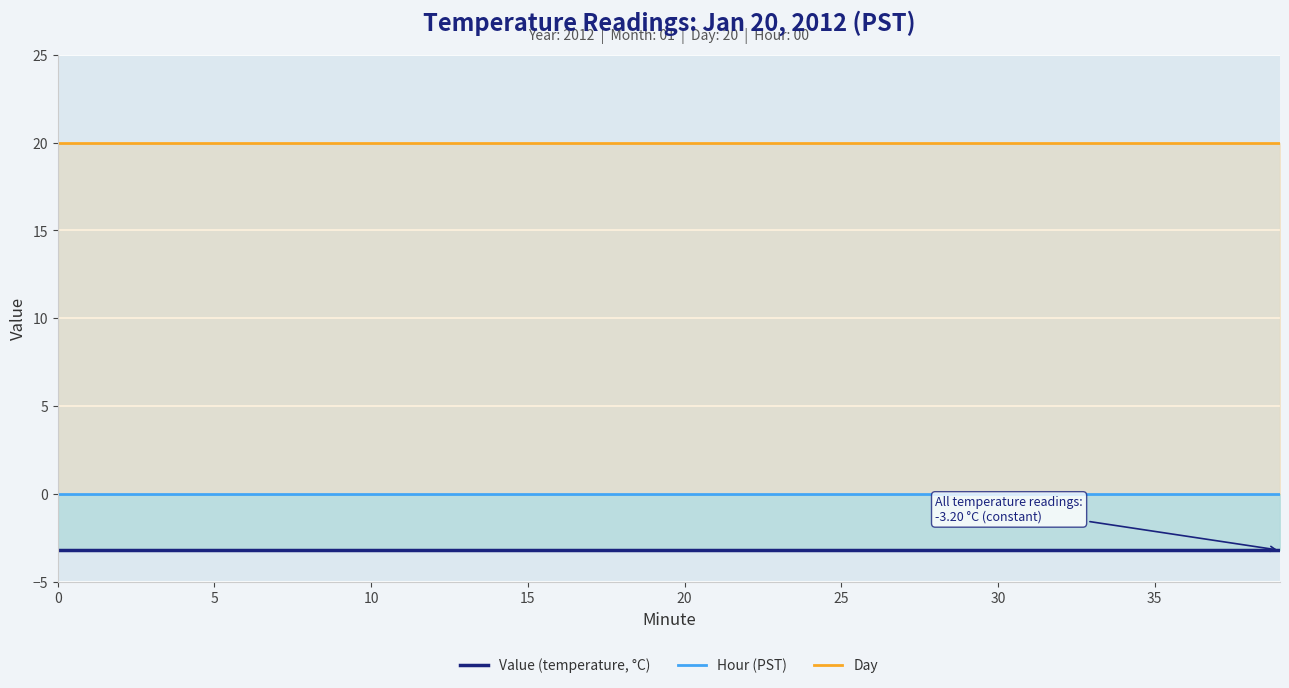

Rank the series at 30 from highest to lowest value.

Day, Hour (PST), Value (temperature, °C)